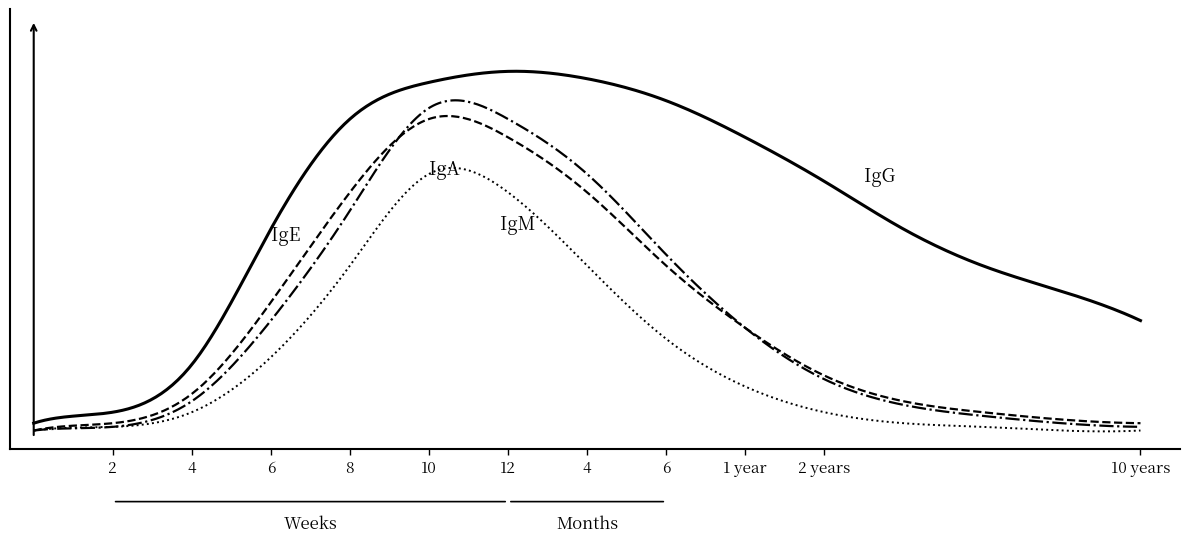

Reading right to left, what are all the values shown in this chart?

IgG: 0.3	0.4	0.5	0.6	0.7	0.8	0.9	1.0	1.0	0.9	0.8	0.6	0.2	0.1	0.0
IgM: 0.0	0.0	0.1	0.1	0.1	0.3	0.5	0.7	0.8	0.8	0.7	0.3	0.1	0.0	0.0
IgA: 0.0	0.0	0.0	0.1	0.1	0.3	0.5	0.7	0.8	0.9	0.6	0.3	0.1	0.0	0.0
IgE: 0.0	0.0	0.0	0.0	0.1	0.1	0.2	0.5	0.7	0.7	0.5	0.2	0.1	0.0	0.0